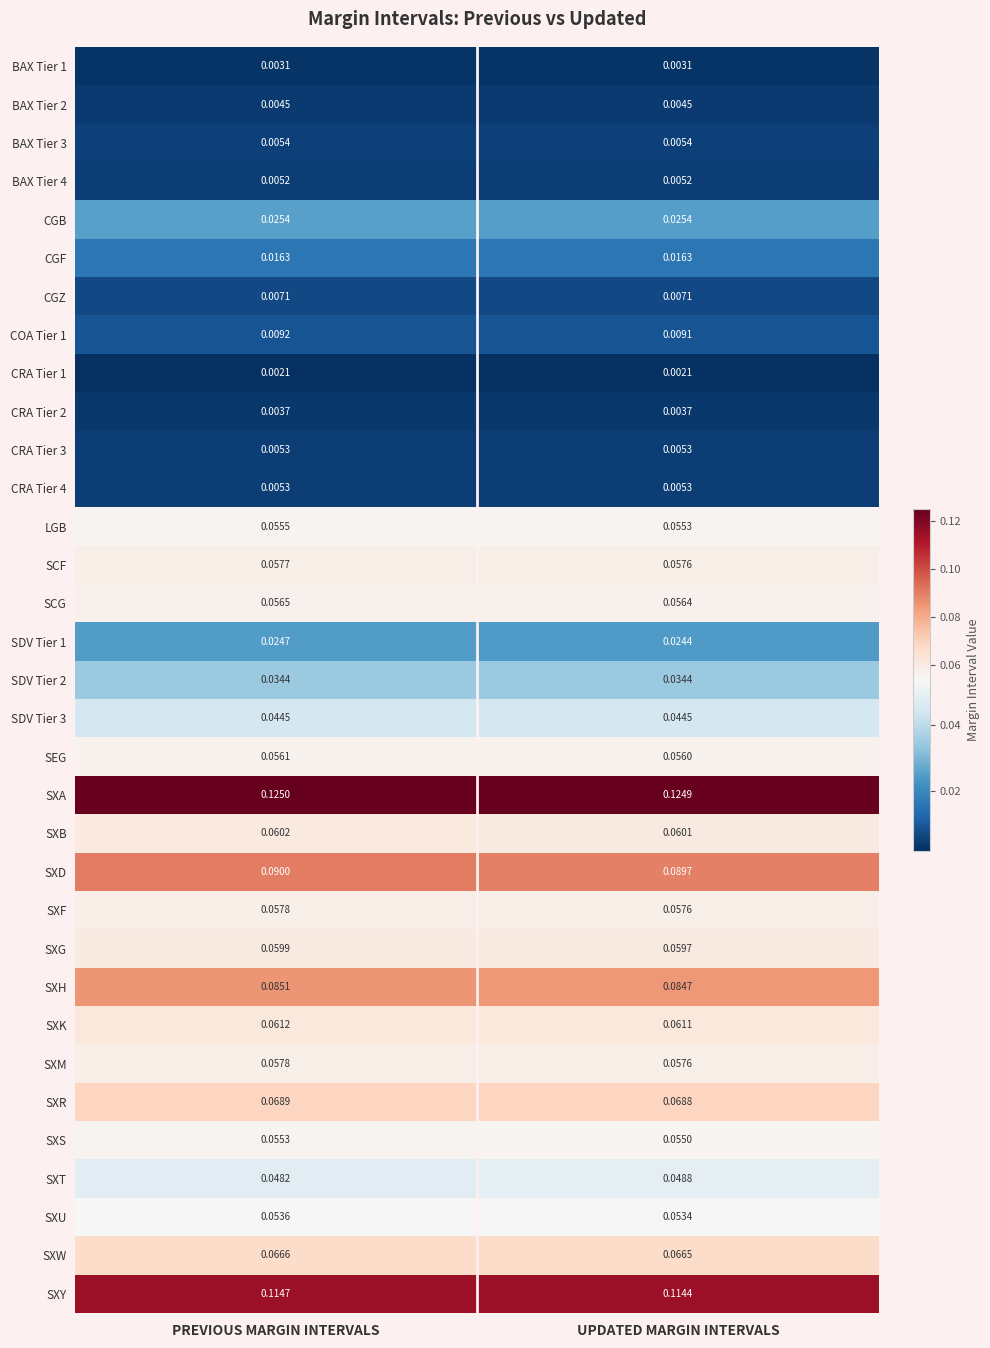

At which label is COA Tier 1 closest to 0?

UPDATED MARGIN INTERVALS